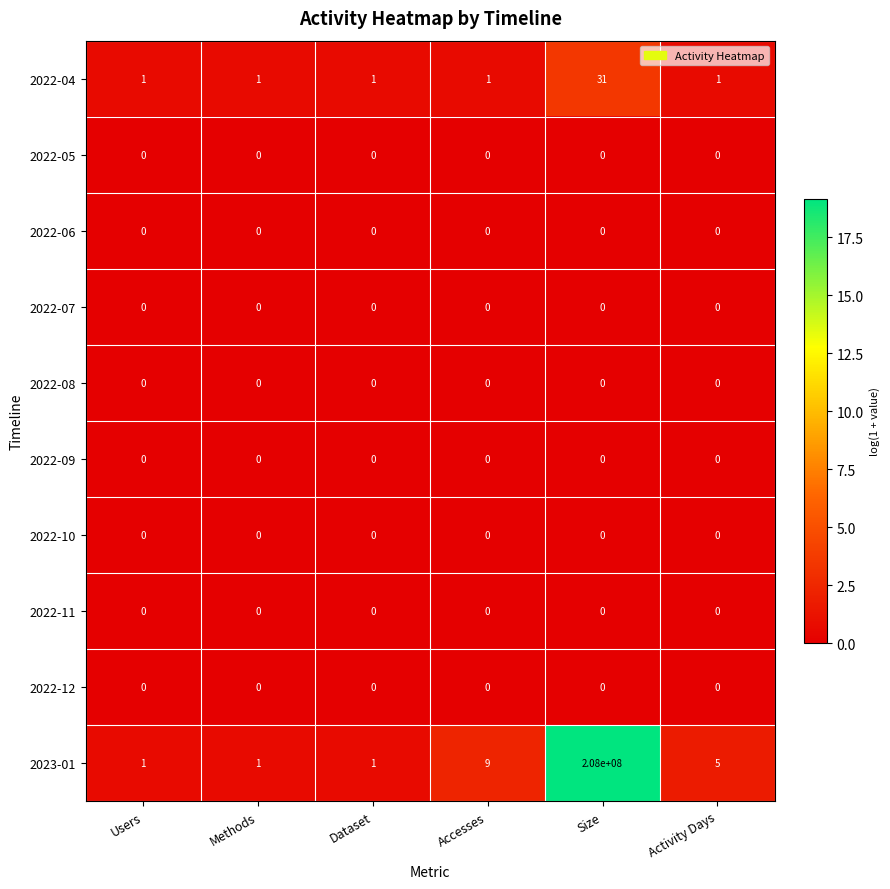

Which series has the largest range (max minus min)?

2023-01